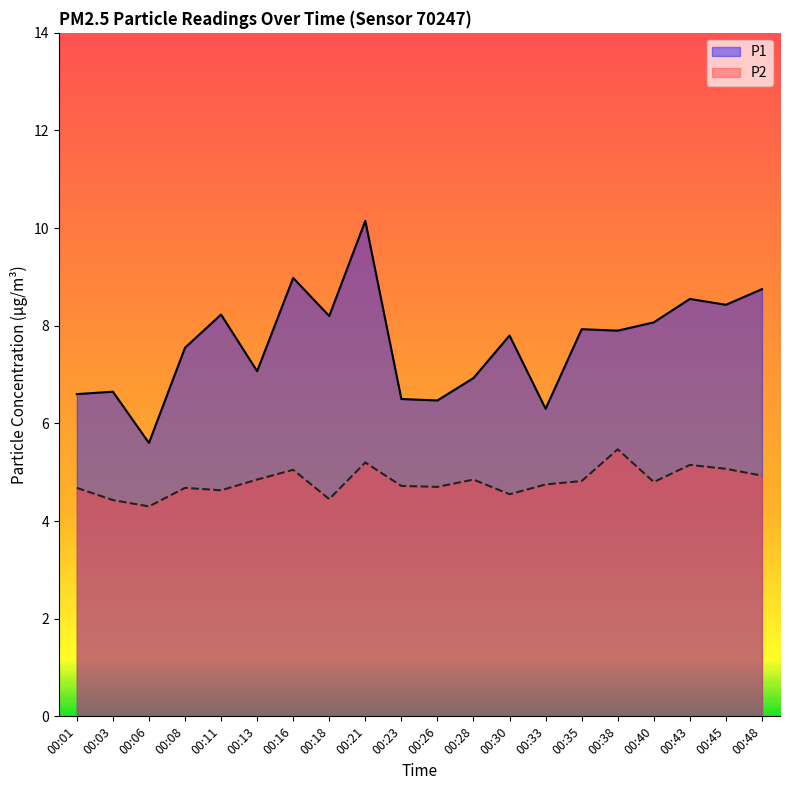

At which label does P1 reach its peak?

00:21